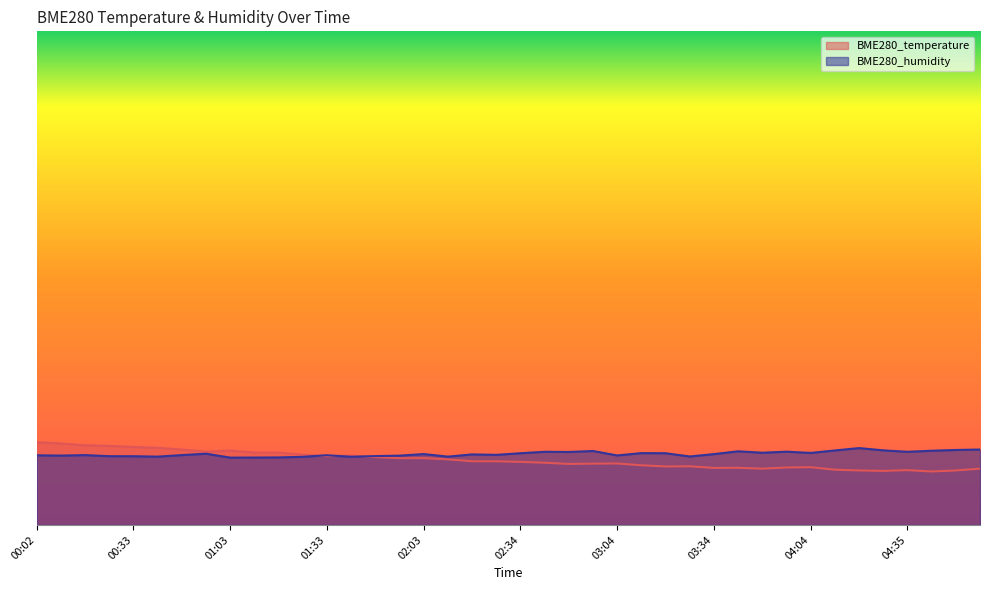

Does the chart display data point markers on the line(s)?

No